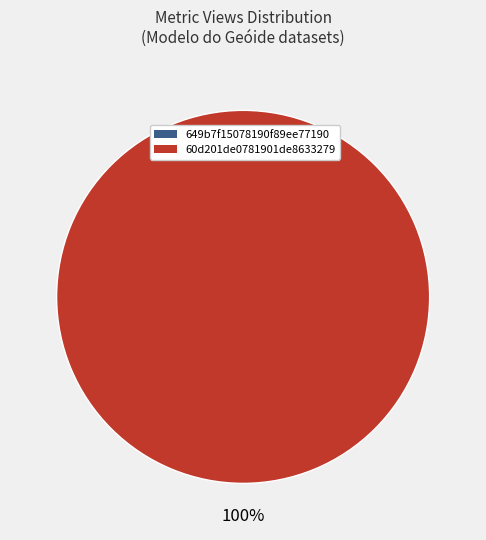

Is there any slice that represents more than half of the pie?

Yes